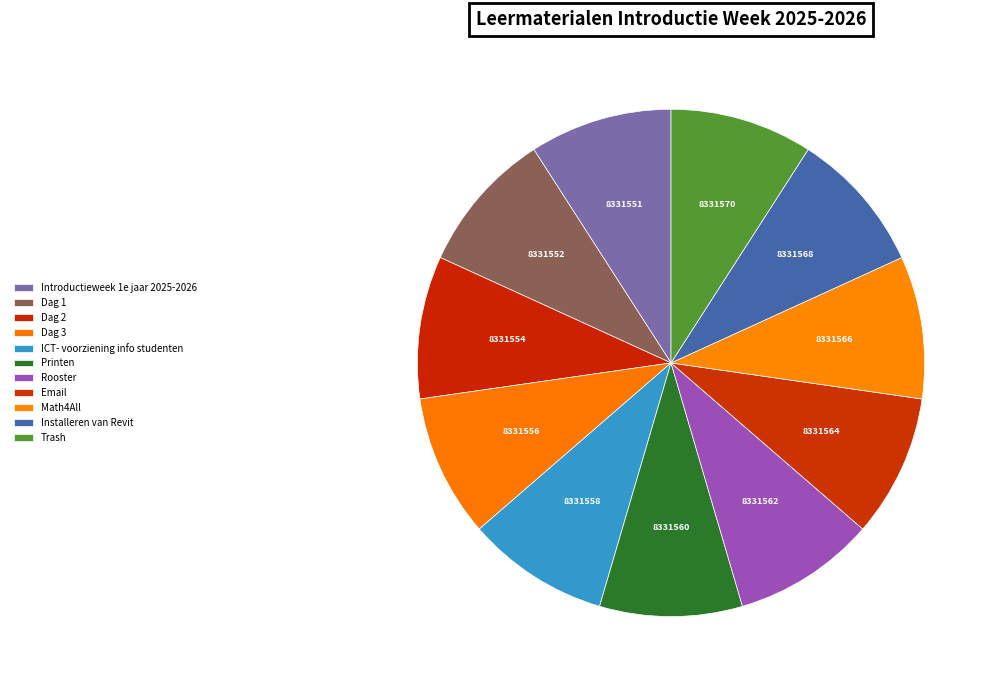

Which category has the smallest portion of the pie?

Introductieweek 1e jaar 2025-2026